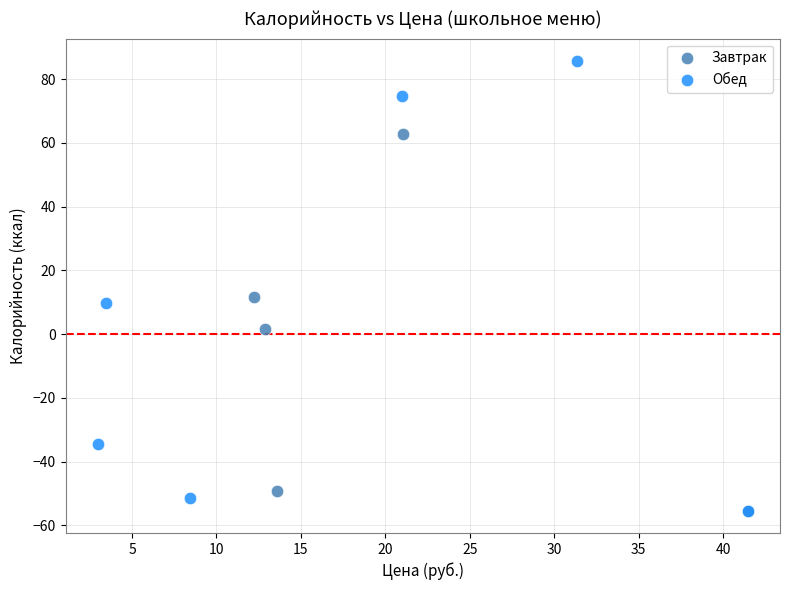

Which series reaches the maximum Y coordinate?

Обед